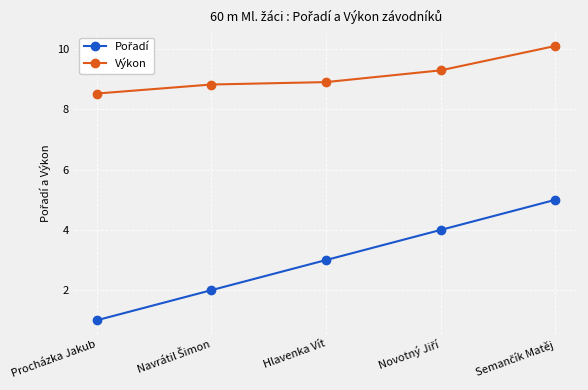

At how many categories does at least one series exceed 8?

5